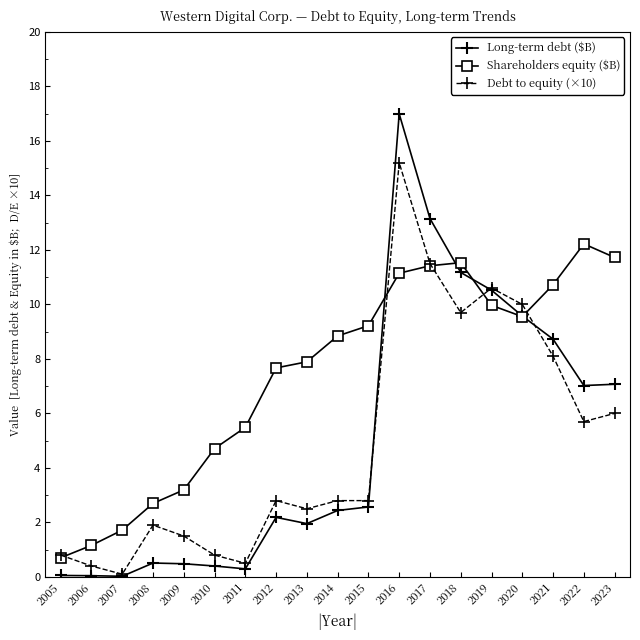

What is the value of the Long-term debt ($B) point at the 7th from the left?

0.3